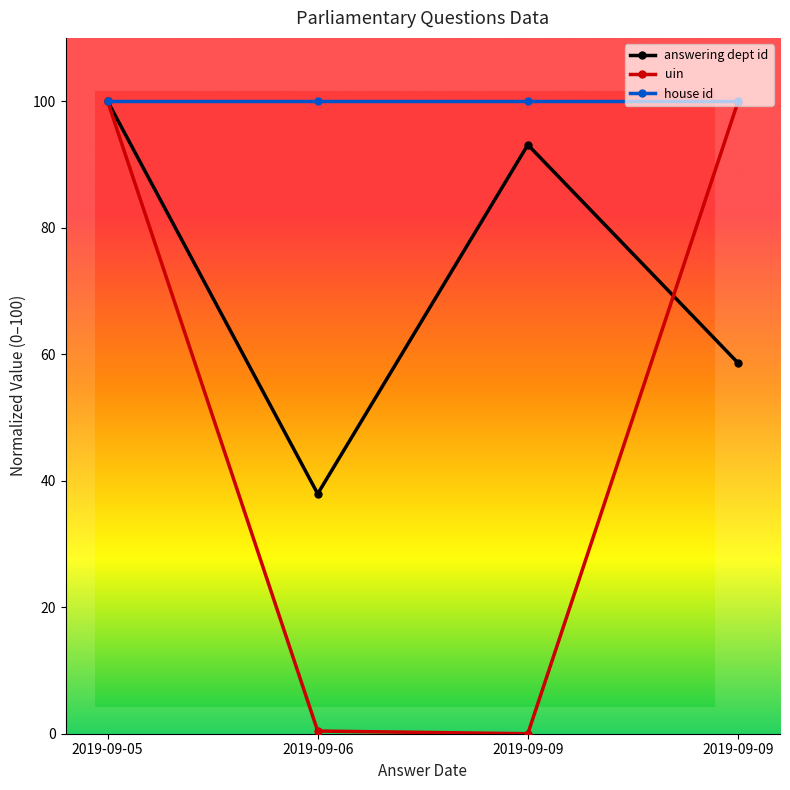

Which series has the largest total across all categories?

house id